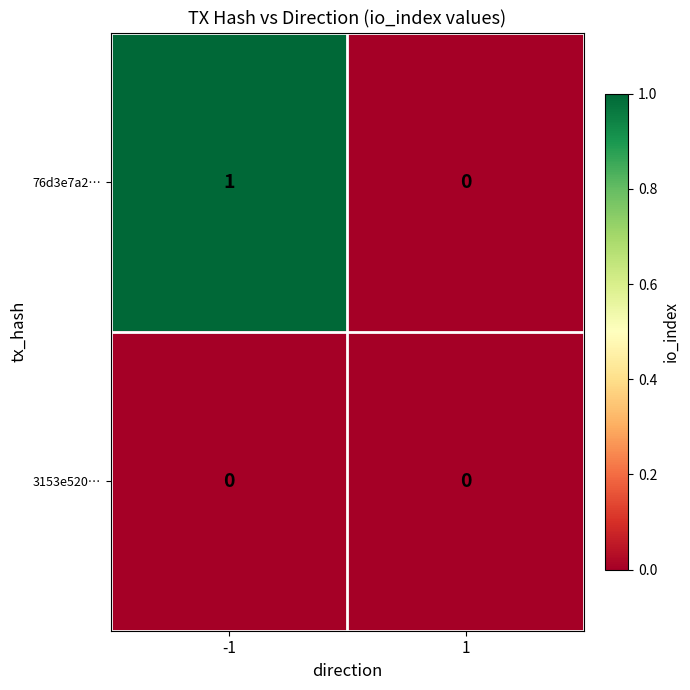

List the series in order of their overall mean, highest first.

76d3e7a2…, 3153e520…